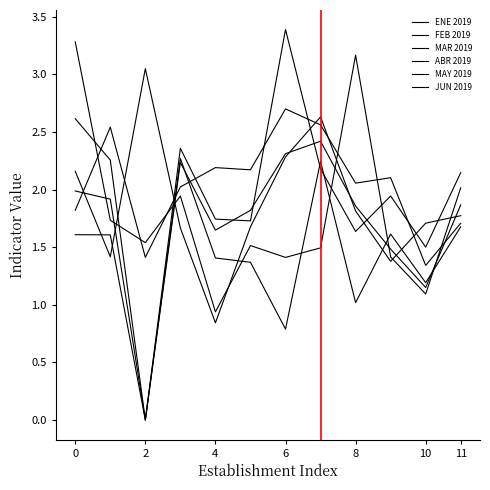

At how many categories does at least one series exceed 0?

12